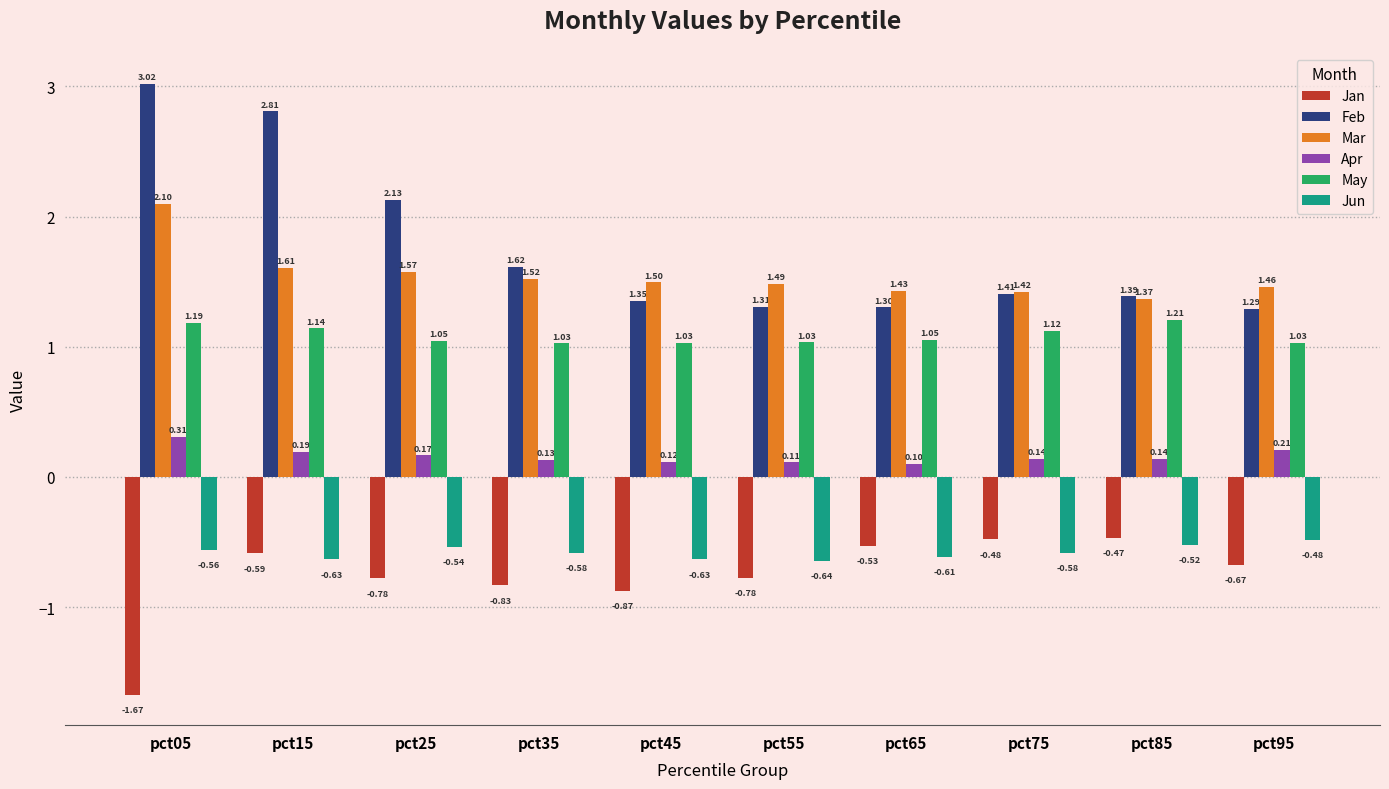

What is the average value of the Mar series?

1.5